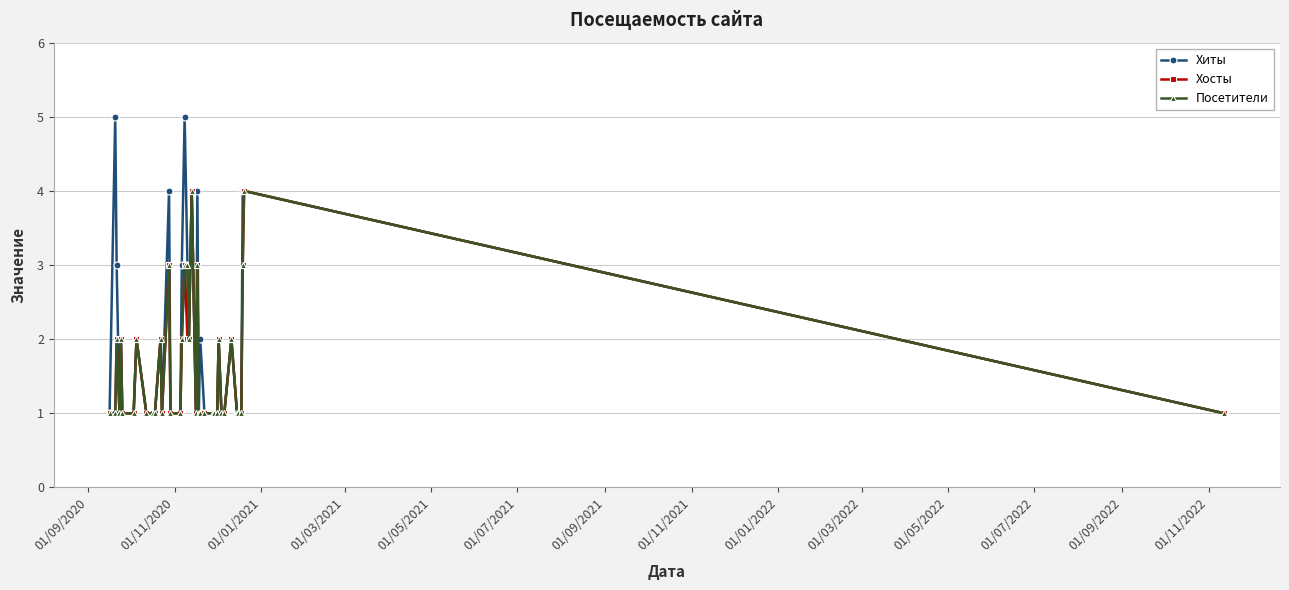

What is the value of the Посетители point at the 16th from the left?

1